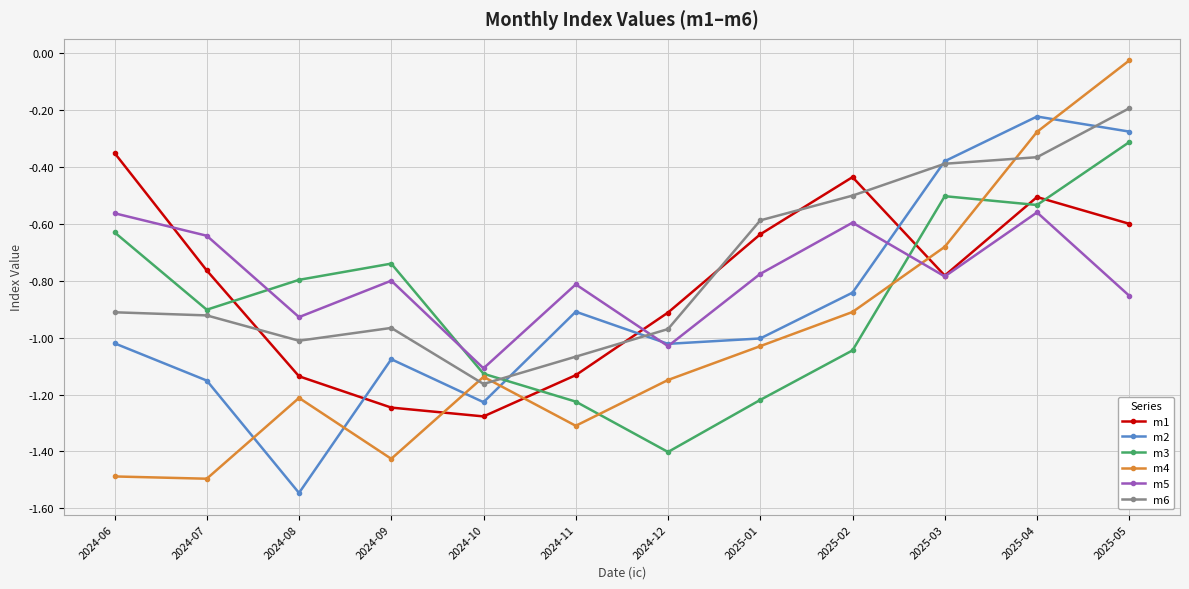

At which category does the chart reach its minimum across all series?

2024-08